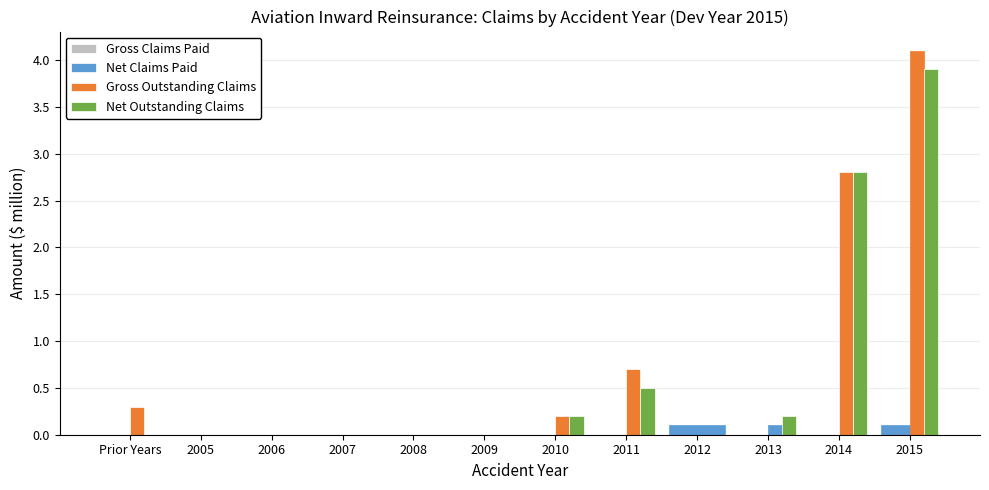

What is the sum of the Gross Outstanding Claims values at Prior Years and 2012?

0.4